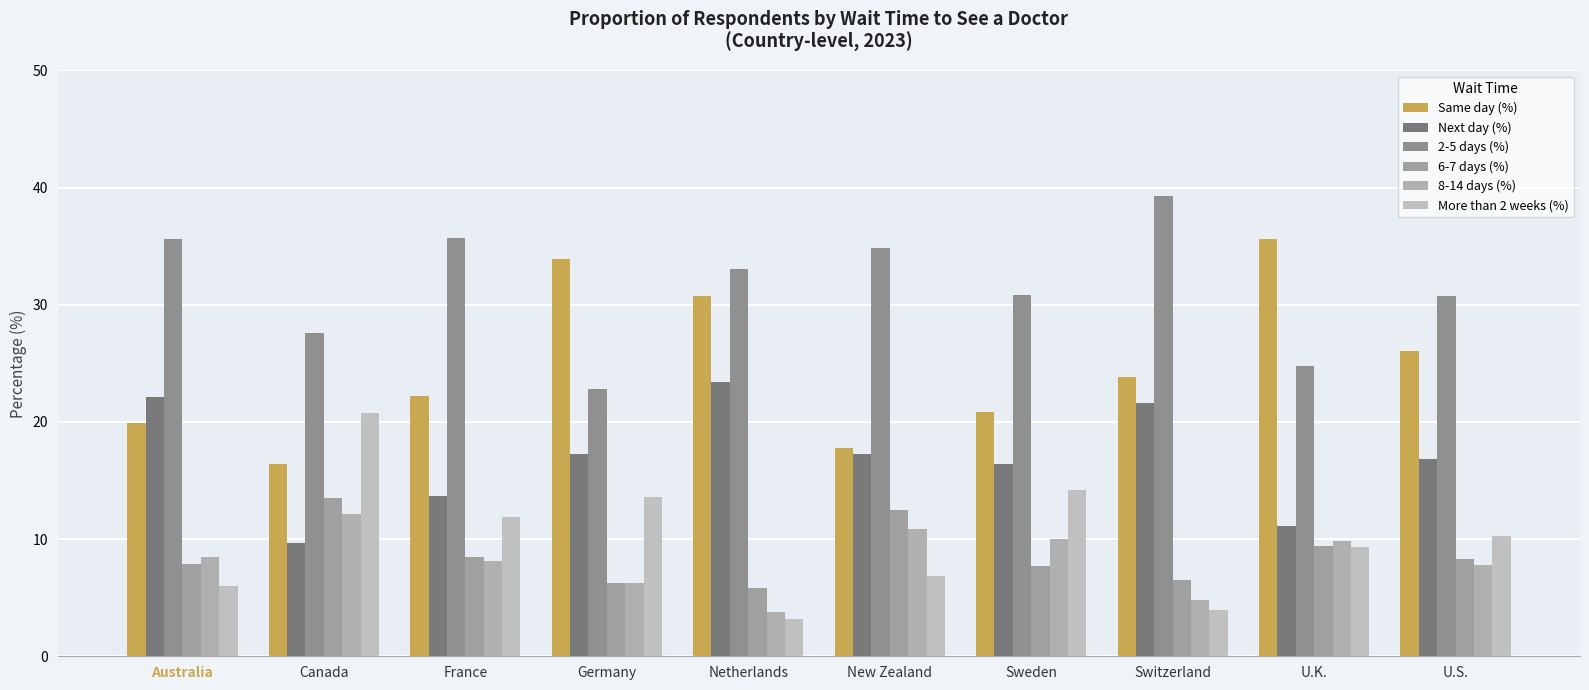

Which series has the largest total across all categories?

2-5 days (%)